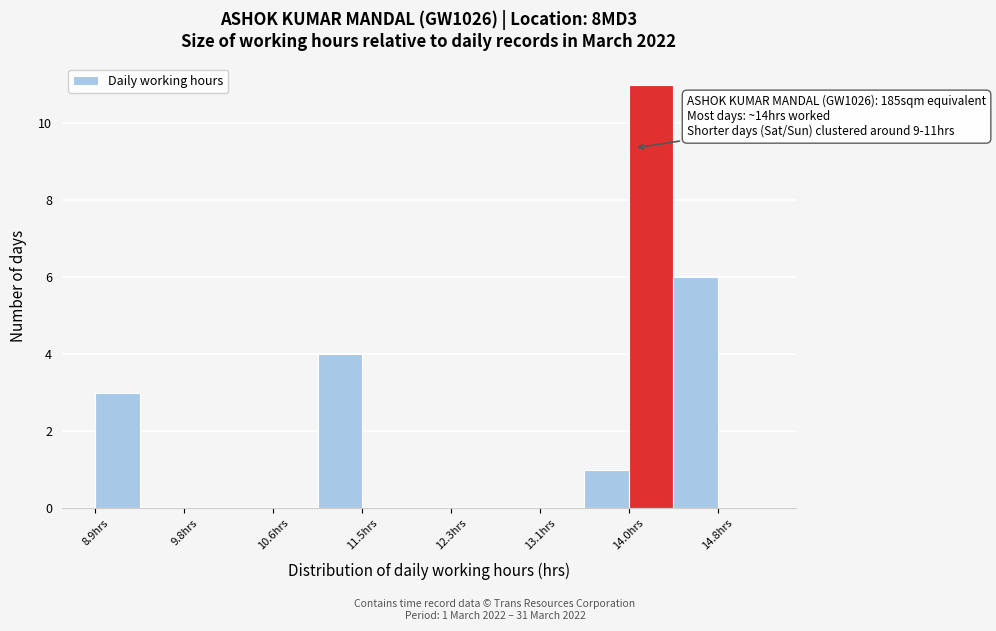

Over which range of the x-axis is the bar tallest?

13.98 to 14.40